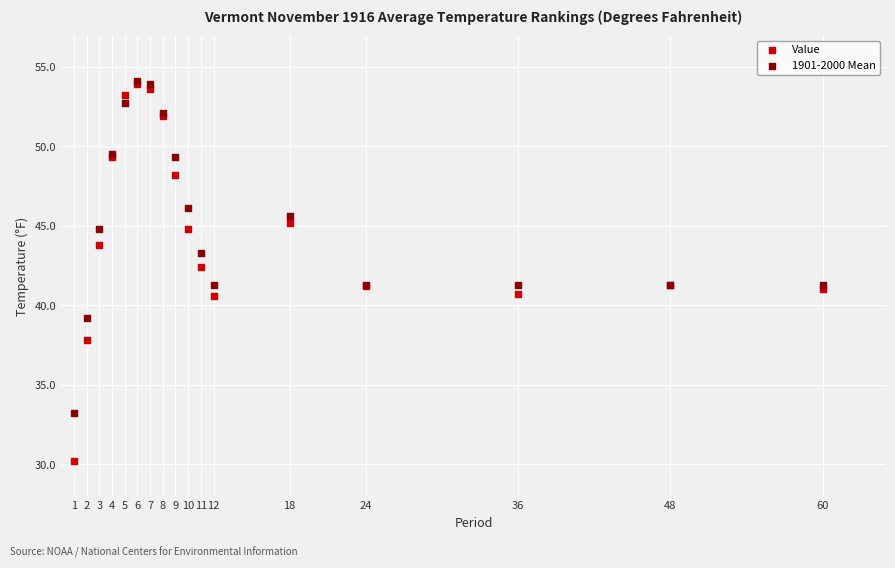

Which series has the widest spread of Y values?

Value